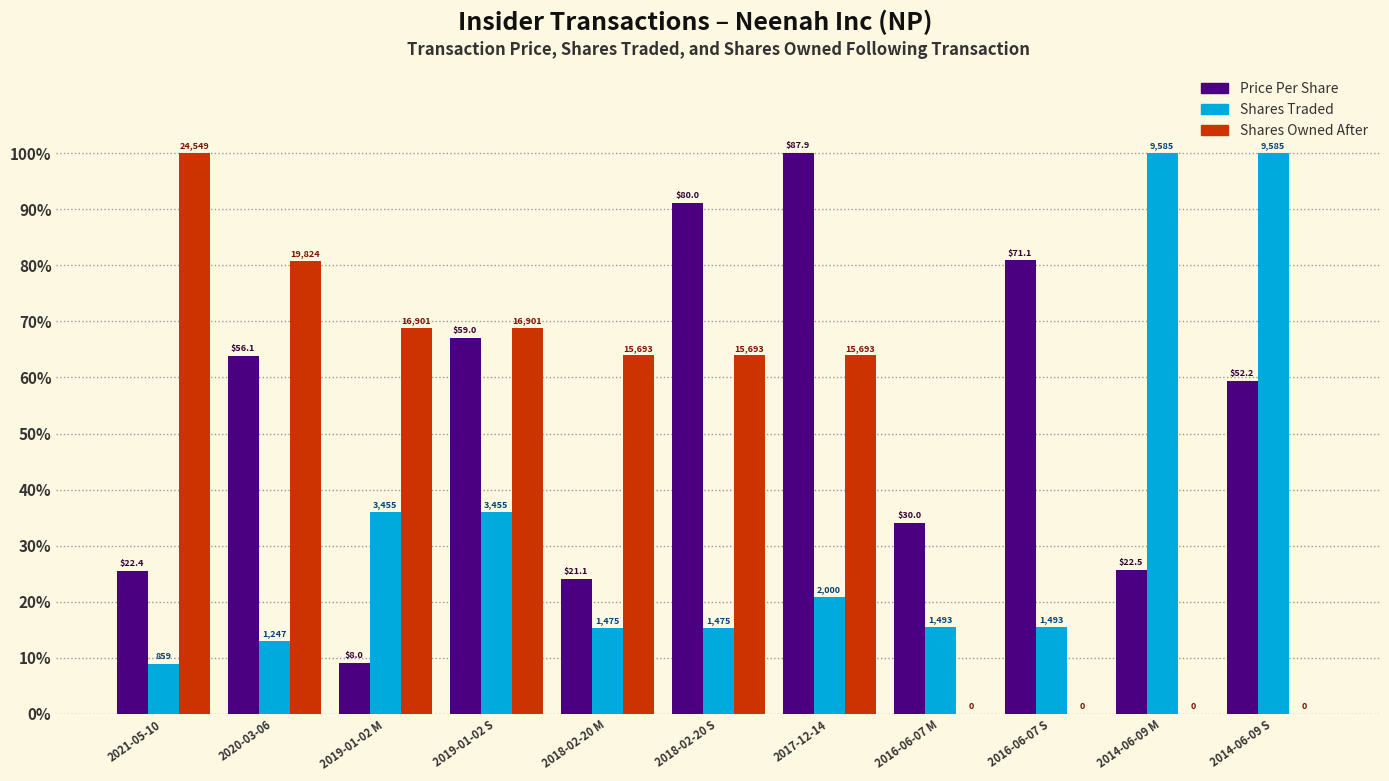

Are the bars horizontal?

No